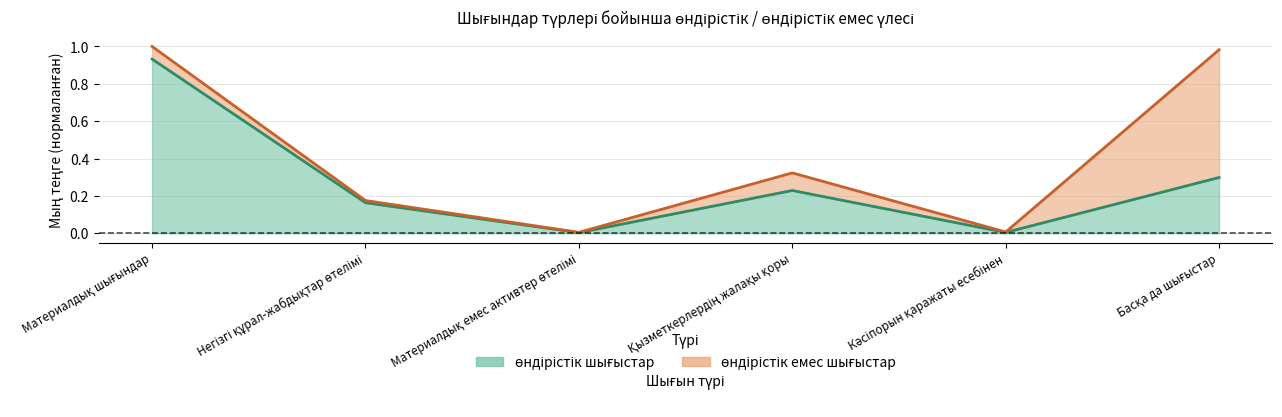

The value at Материалдық емес активтер өтелімі is 0.0. True or false?

True